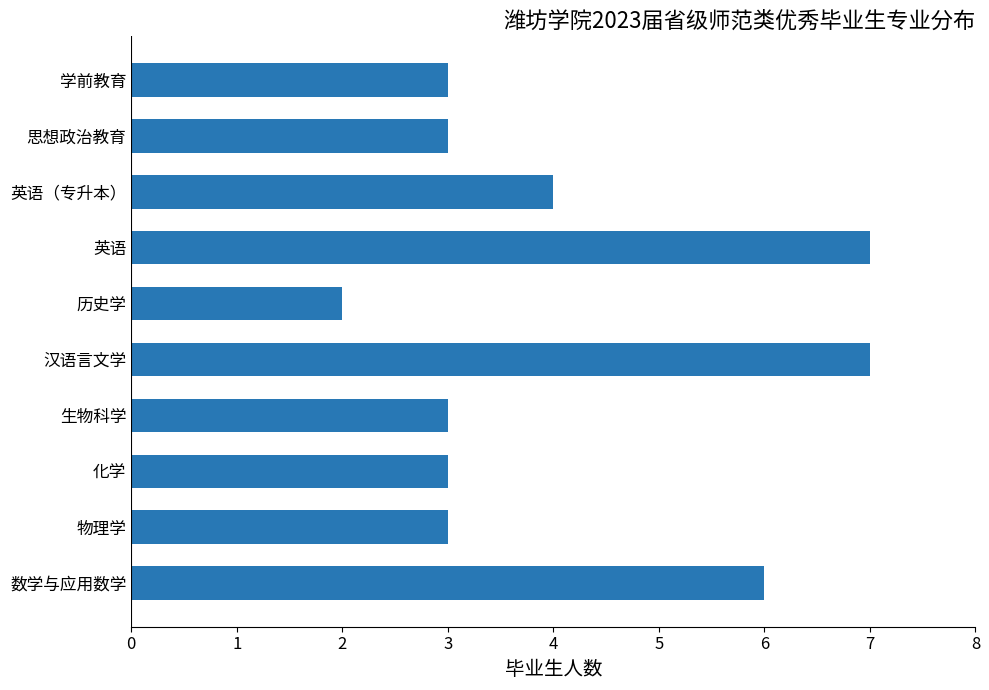

Count the values in the range 3 to 6.

7